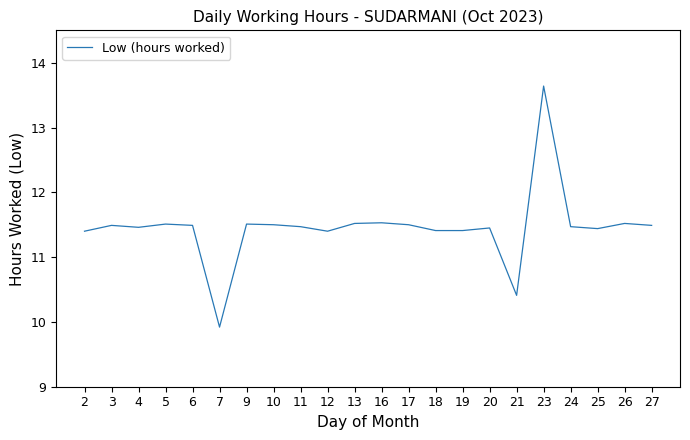

What is the difference between the values at 11 and 12?

0.1